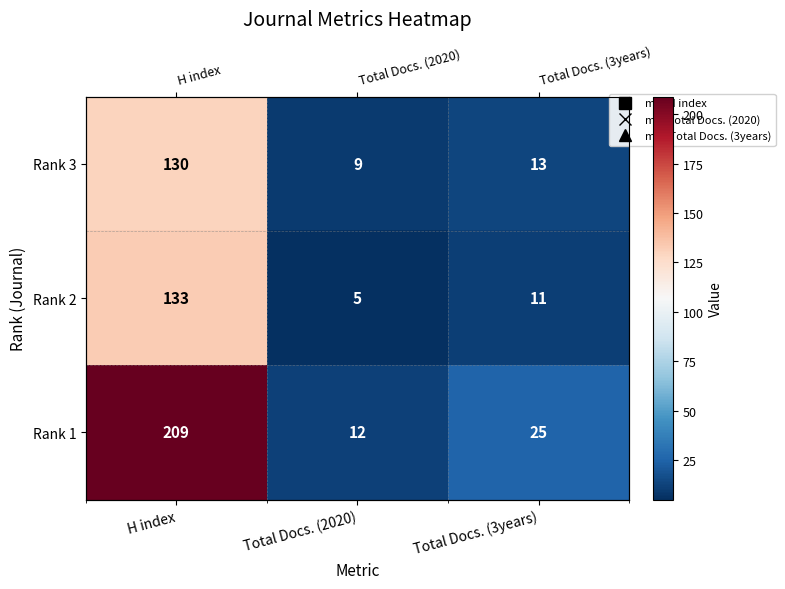

Is it true that Rank 1 equals 12 at Total Docs. (2020)?

True